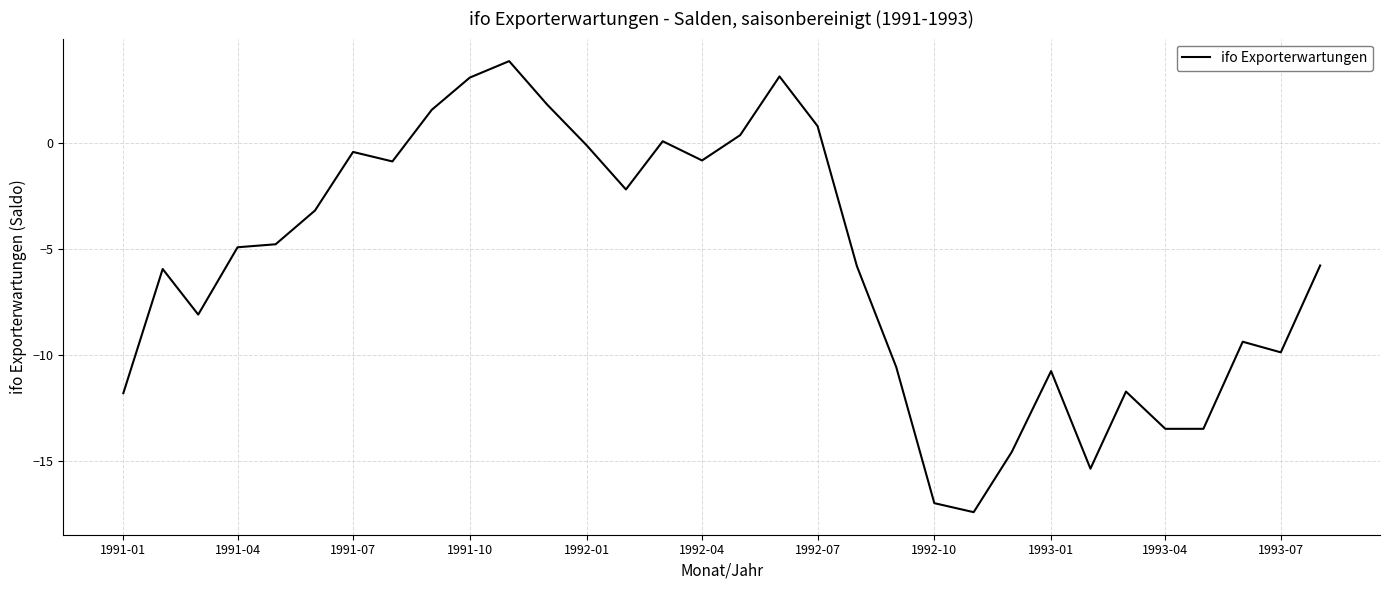

What is the difference between the maximum and minimum values?

21.2